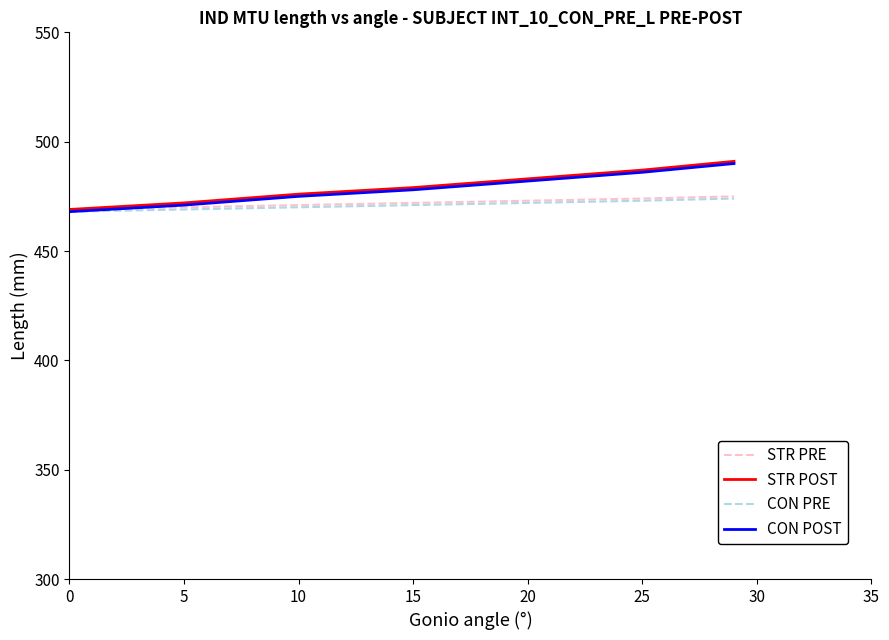

What is the minimum value for CON POST?

468